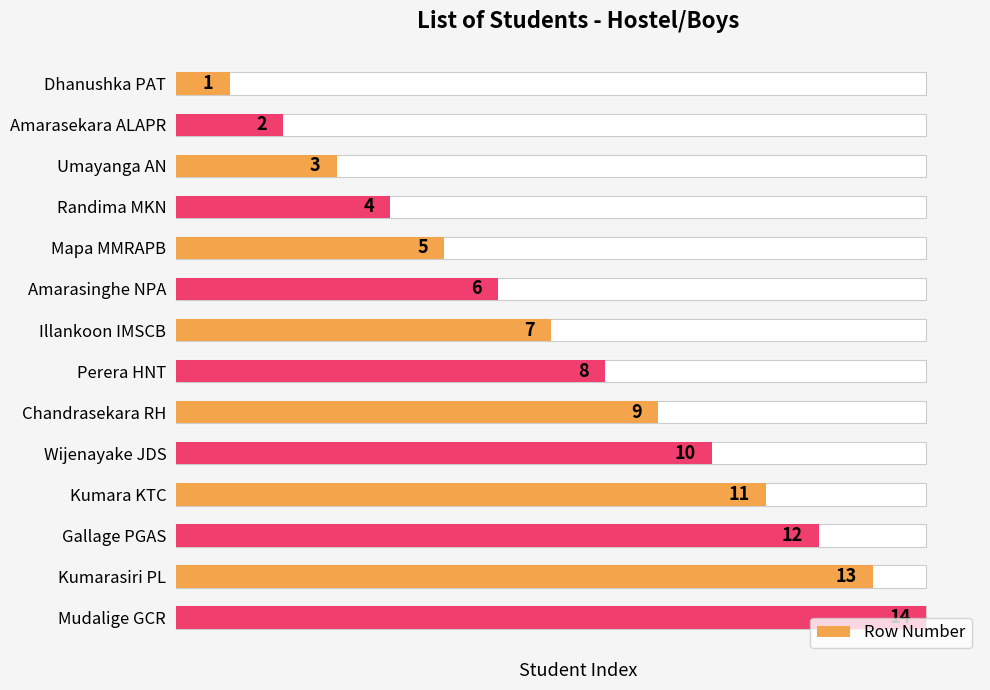

Which has a higher value, 3 or 2?

3